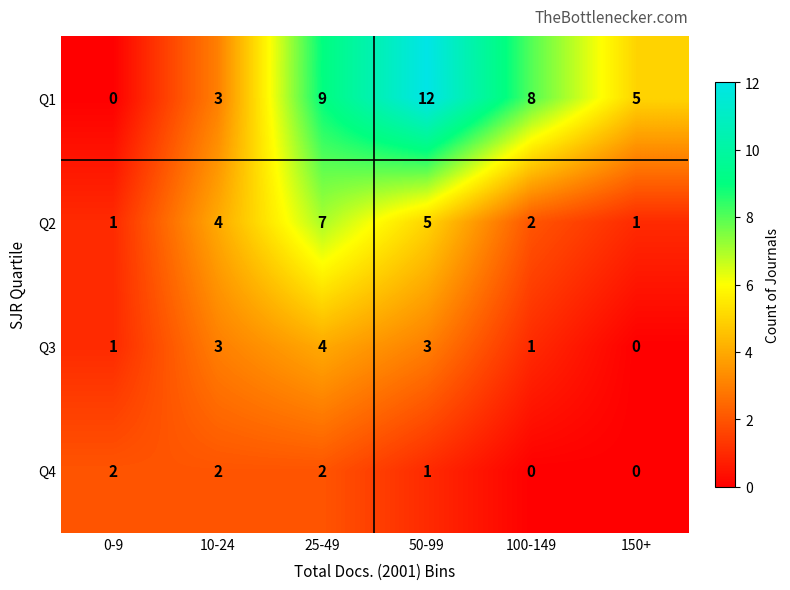

Which series has the largest range (max minus min)?

Q1